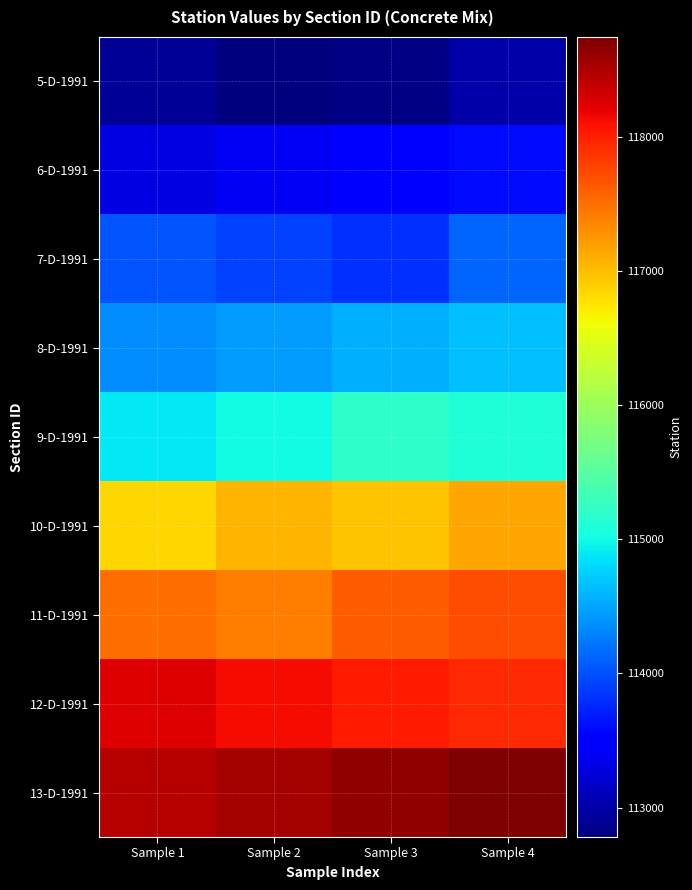

Reading right to left, what are all the values shown in this chart?

5-D-1991: Sample 4=113010	Sample 3=112810	Sample 2=112780	Sample 1=112910
6-D-1991: Sample 4=113595	Sample 3=113510	Sample 2=113395	Sample 1=113295
7-D-1991: Sample 4=114115	Sample 3=113815	Sample 2=113915	Sample 1=114015
8-D-1991: Sample 4=114653	Sample 3=114553	Sample 2=114453	Sample 1=114353
9-D-1991: Sample 4=115095	Sample 3=115195	Sample 2=114995	Sample 1=114895
10-D-1991: Sample 4=117156	Sample 3=116956	Sample 2=117056	Sample 1=116856
11-D-1991: Sample 4=117707	Sample 3=117607	Sample 2=117407	Sample 1=117507
12-D-1991: Sample 4=117935	Sample 3=118035	Sample 2=118135	Sample 1=118235
13-D-1991: Sample 4=118745	Sample 3=118645	Sample 2=118545	Sample 1=118445